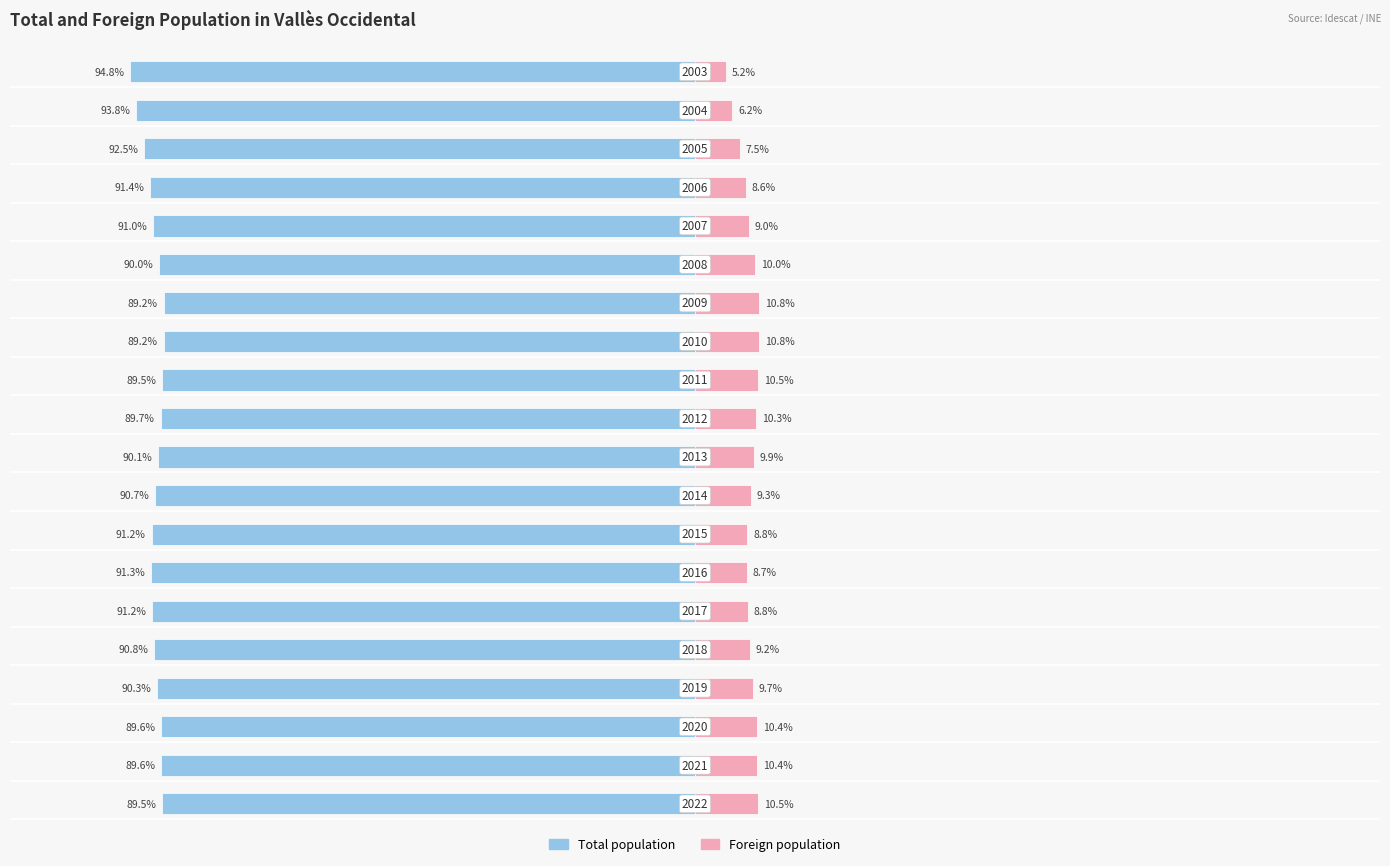

What are all the series names shown in the legend?

Total population, Foreign population